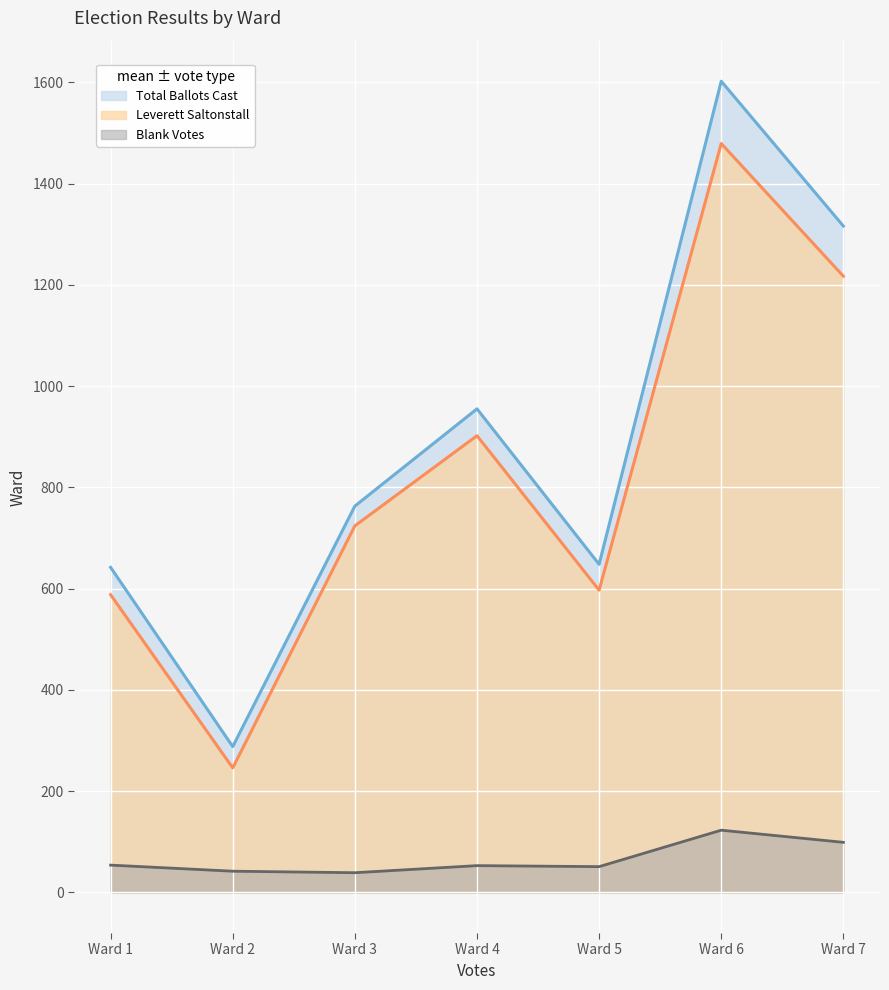

In Leverett Saltonstall, how many points are lower than both neighbors (excluding endpoints)?

2